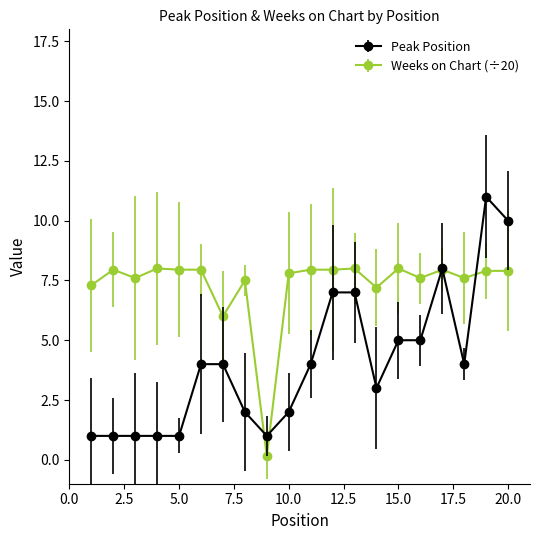

True or false: Weeks on Chart (÷20) has more than 1 interior local peaks.

True